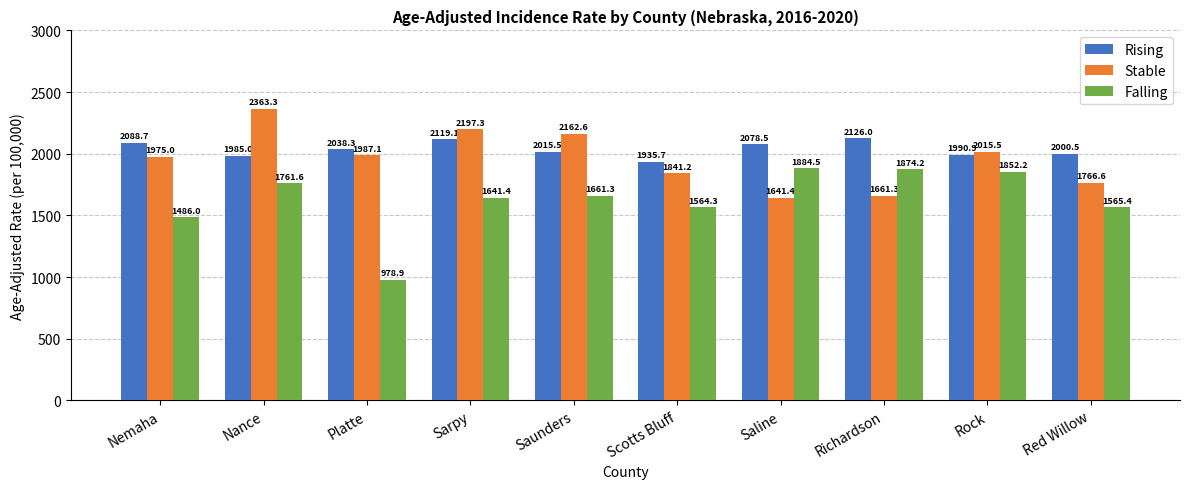

What is the value of the Rising bar at the 10th from the left?

2000.5